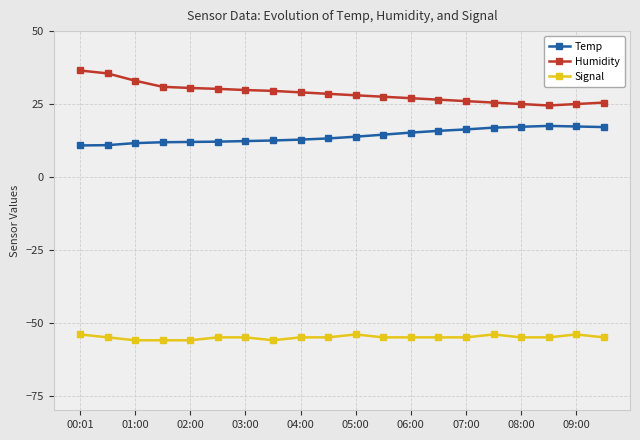

Which series has the largest total across all categories?

Humidity